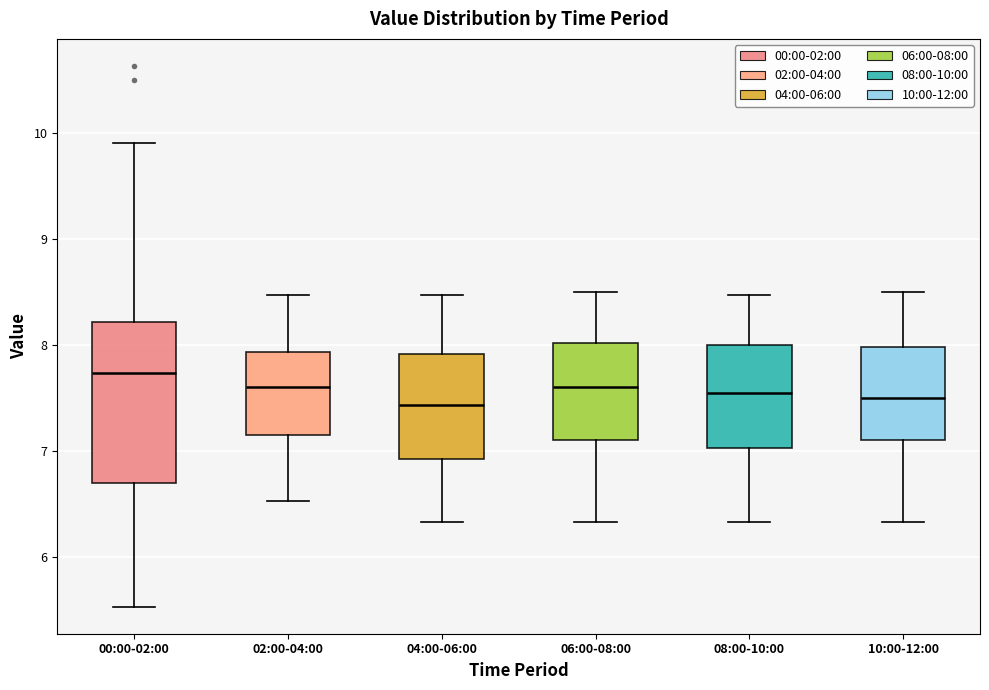

Reading left to right, transcribe this box plot: for each box, give where its median line is, the range the box spans, and where its two whiskers end, as read against the y-axis. The values are not printed on the chart, so give them approximately, as read against the axis.

00:00-02:00: median 7.7, box 6.7 to 8.2, whiskers 5.5 to 9.9
02:00-04:00: median 7.6, box 7.2 to 7.9, whiskers 6.5 to 8.5
04:00-06:00: median 7.4, box 6.9 to 7.9, whiskers 6.3 to 8.5
06:00-08:00: median 7.6, box 7.1 to 8.0, whiskers 6.3 to 8.5
08:00-10:00: median 7.6, box 7.0 to 8.0, whiskers 6.3 to 8.5
10:00-12:00: median 7.5, box 7.1 to 8.0, whiskers 6.3 to 8.5